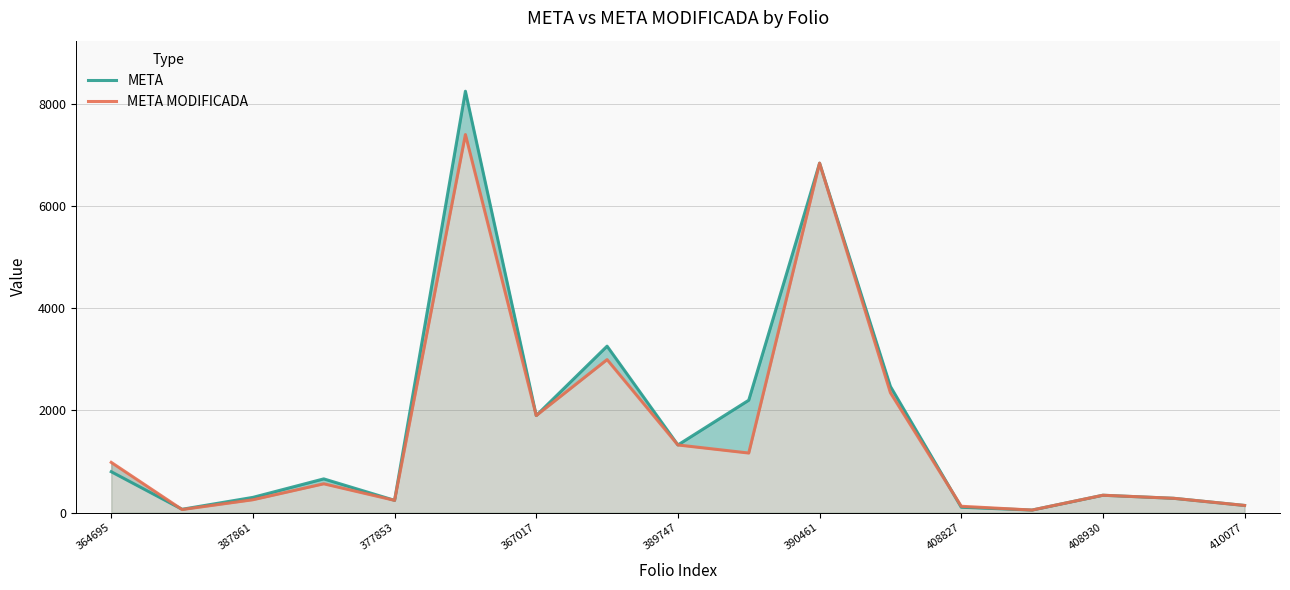

Which series ends up on top after the final intersection of META MODIFICADA and META?

META MODIFICADA